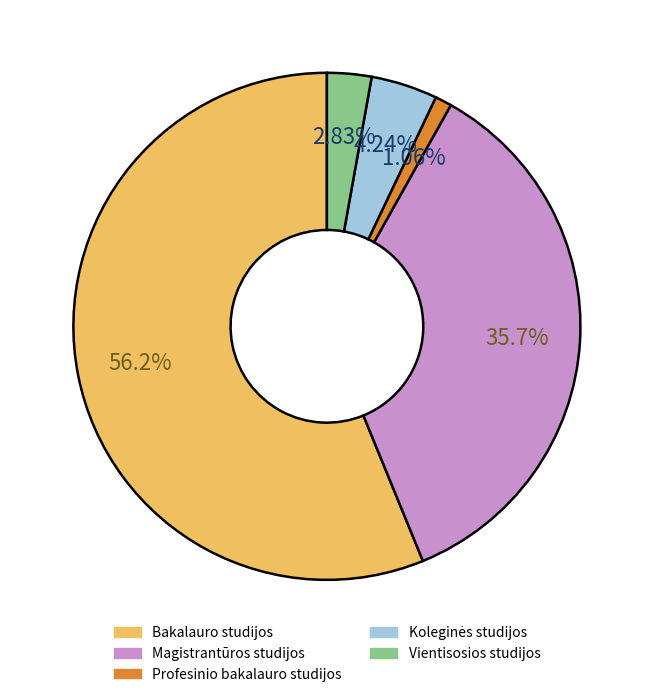

Does any single category account for the majority?

Yes